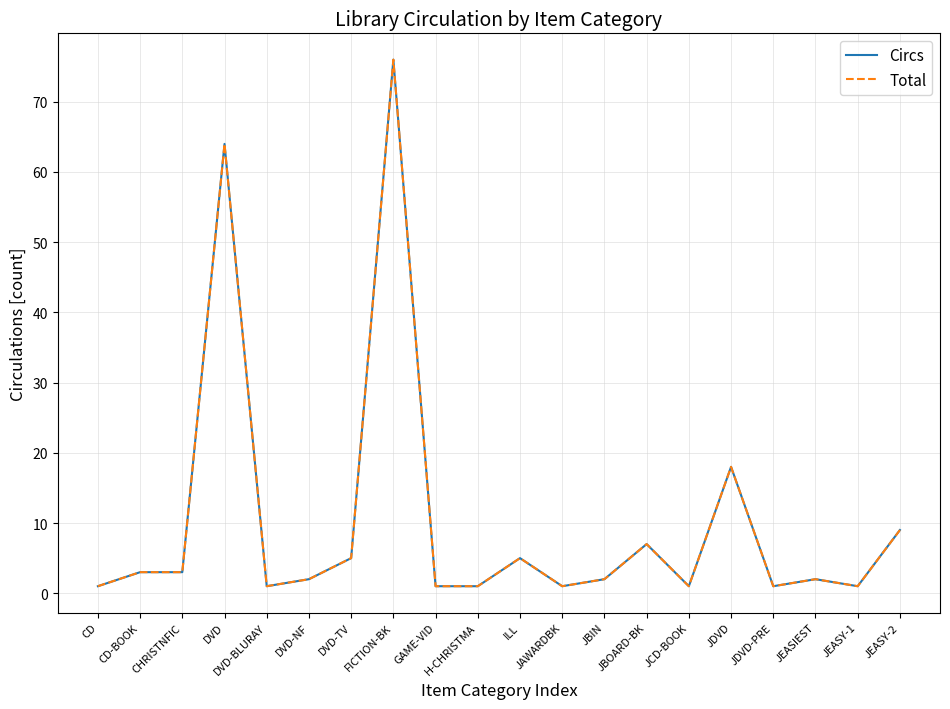

Rank the series by their maximum value, from highest to lowest.

Circs, Total